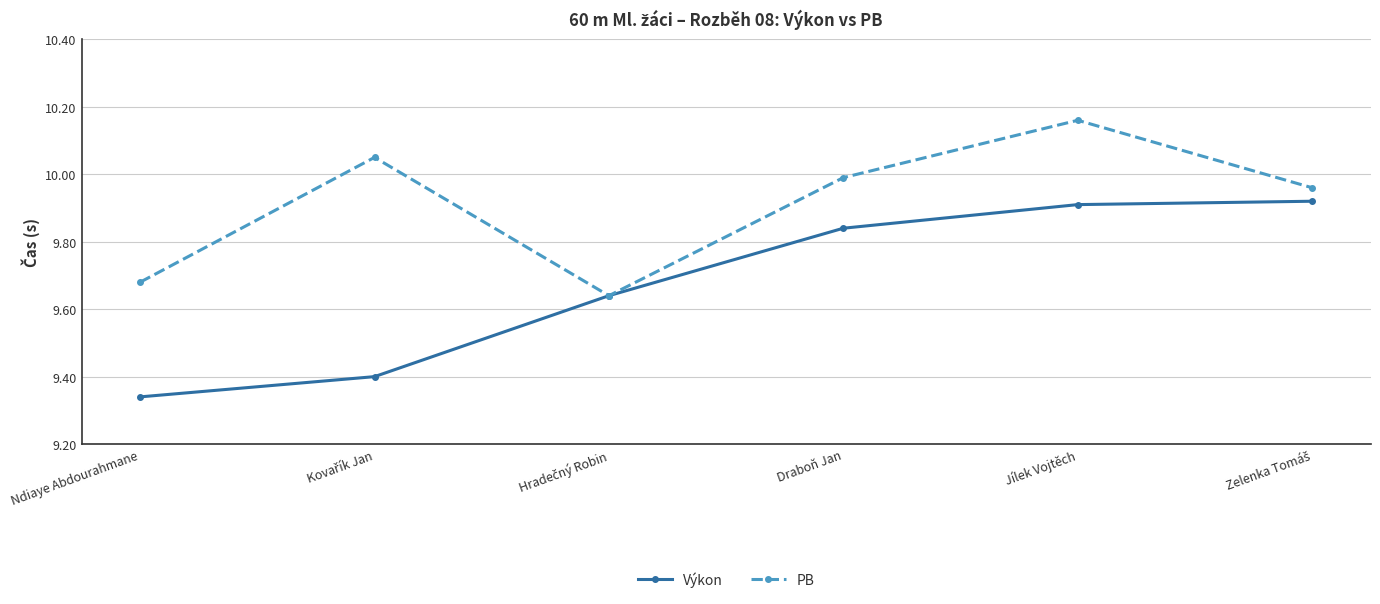

Which category has the highest value across all series?

Jílek Vojtěch